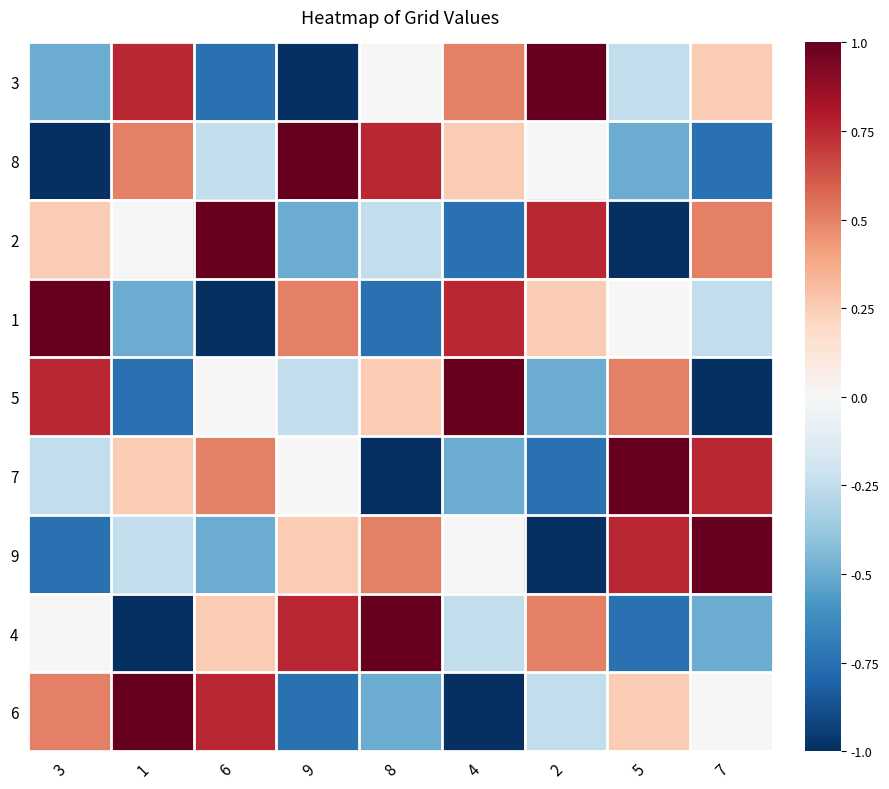

List the series in order of their peak value, highest first.

3, 8, 2, 1, 5, 7, 9, 4, 6